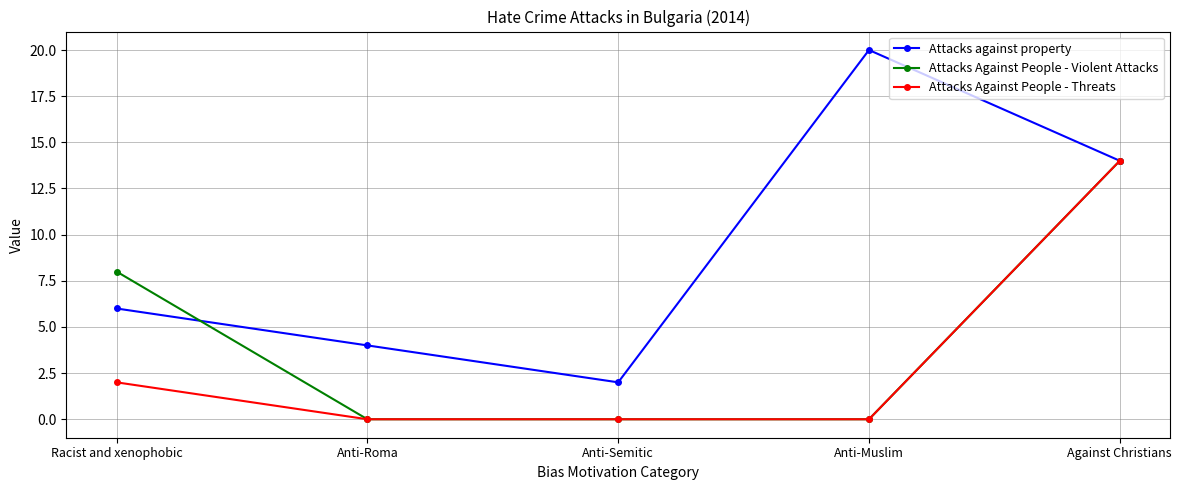

Is it true that Attacks against property equals 3 at Anti-Semitic?

False